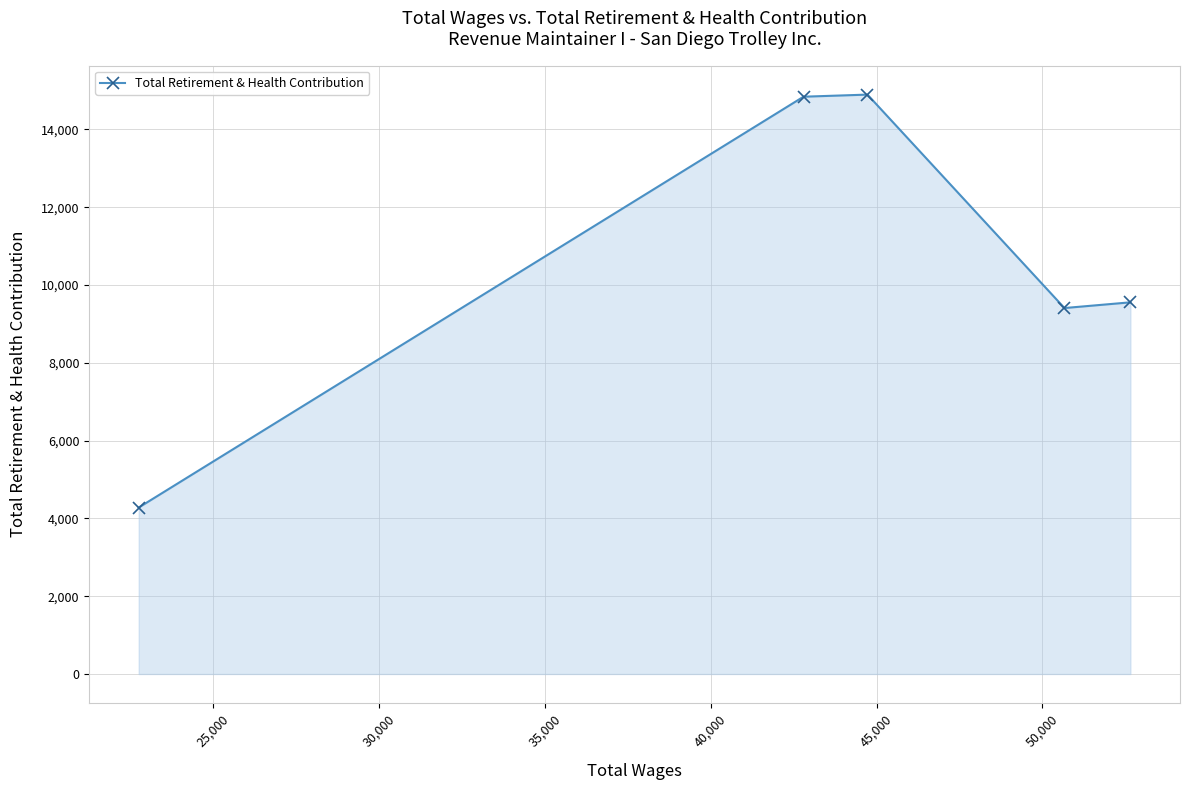

What is the difference between the maximum and minimum values?

10616